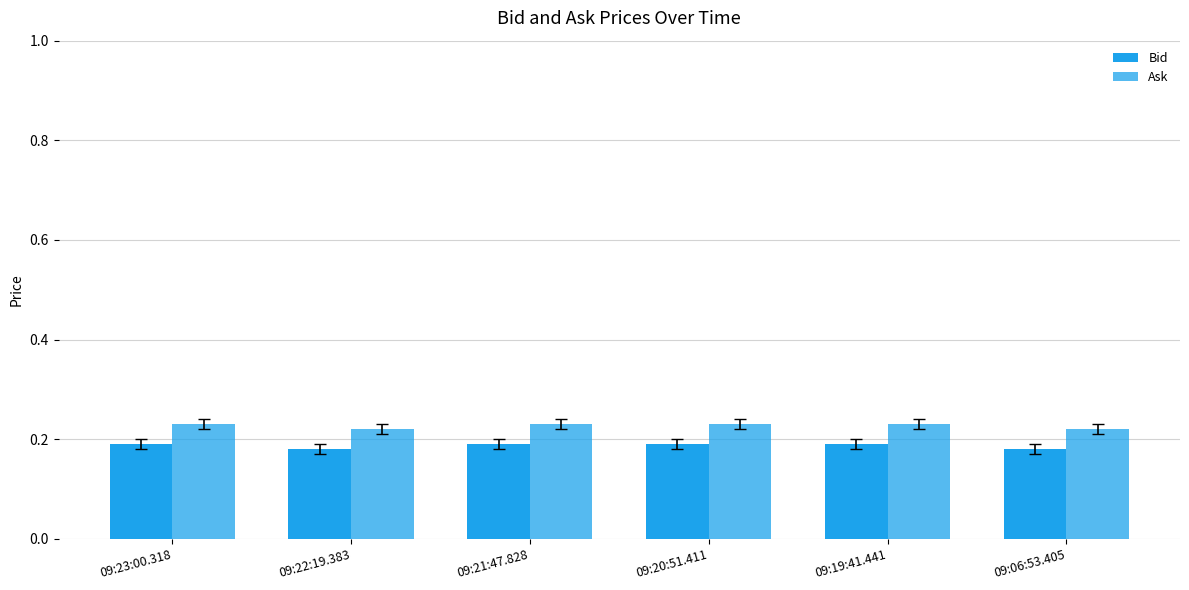

How many bars are there in each group?

2